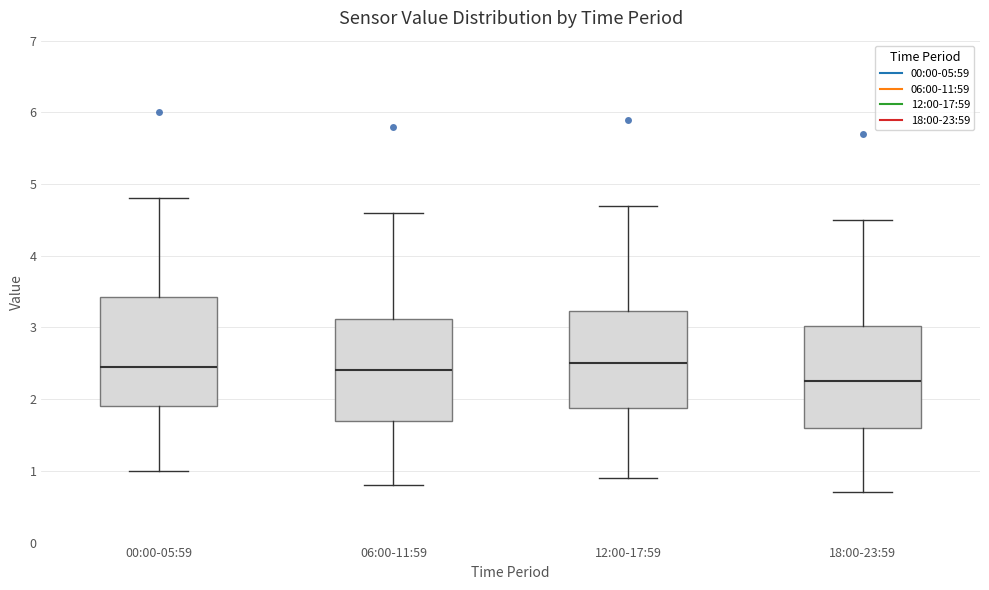

Where does the lower whisker of the box for 18:00-23:59 end on the y-axis? The values are not printed on the chart, so give them approximately, as read against the axis.

0.7